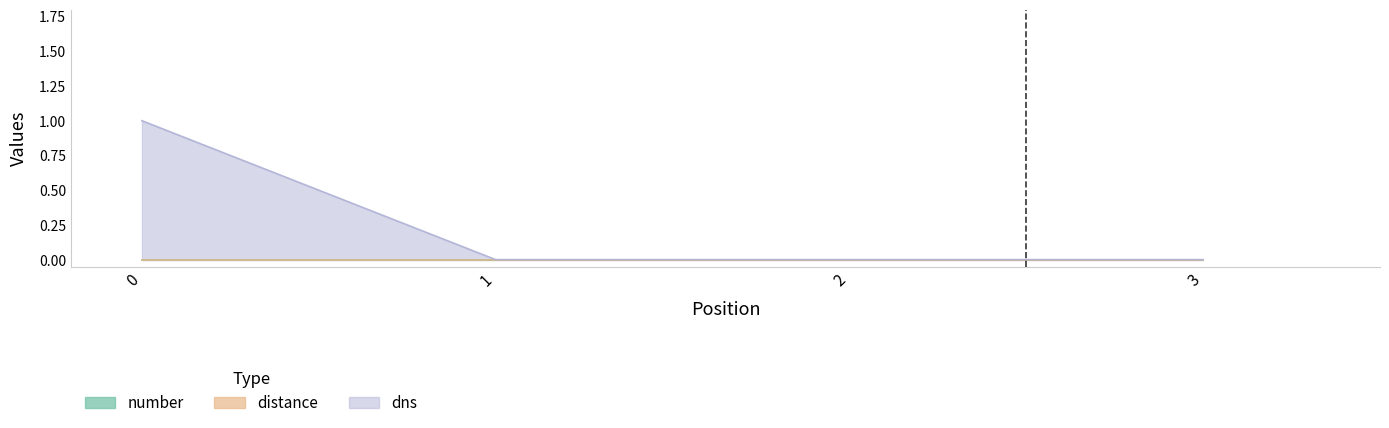

At which label does number reach its peak?

1